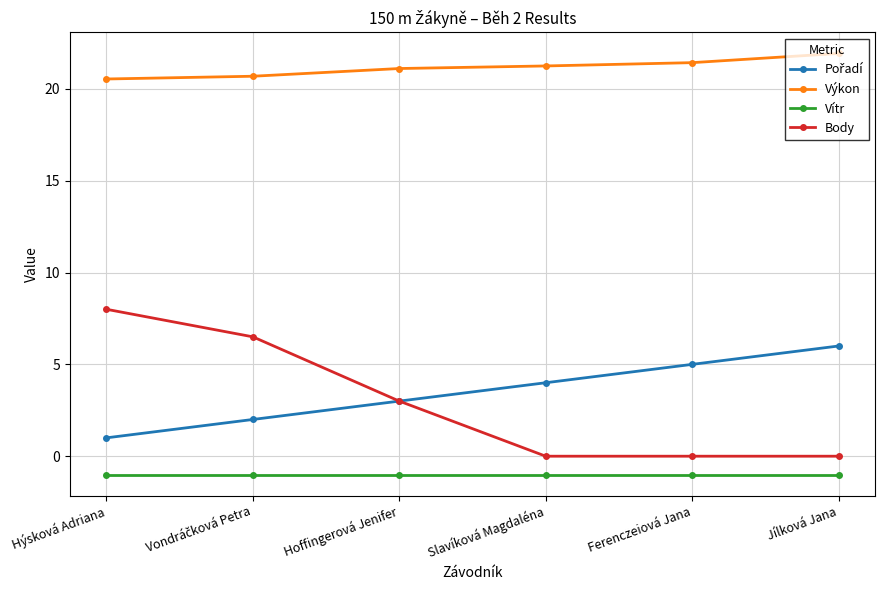

True or false: Vítr has more than 2 points higher than both neighbors.

False